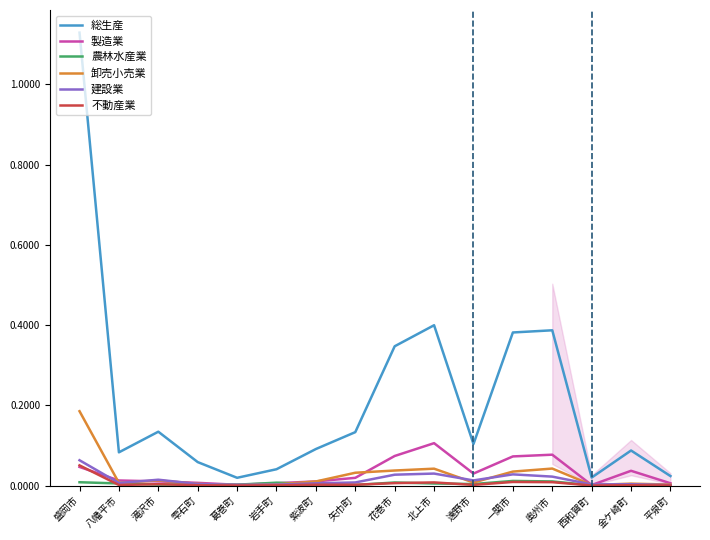

What are all the series names shown in the legend?

総生産, 製造業, 農林水産業, 卸売小売業, 建設業, 不動産業